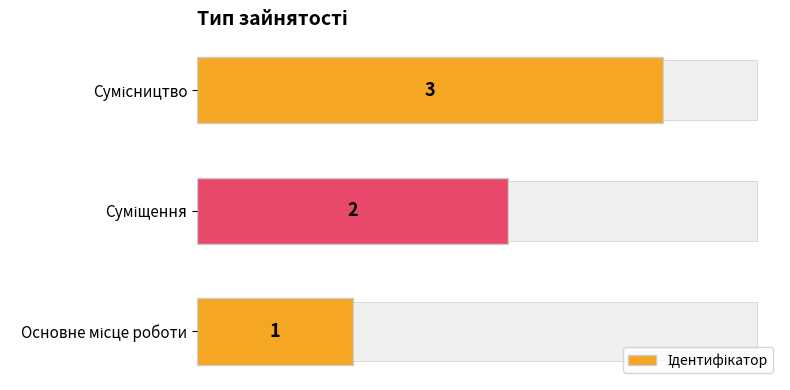

What is the greatest value displayed?

3